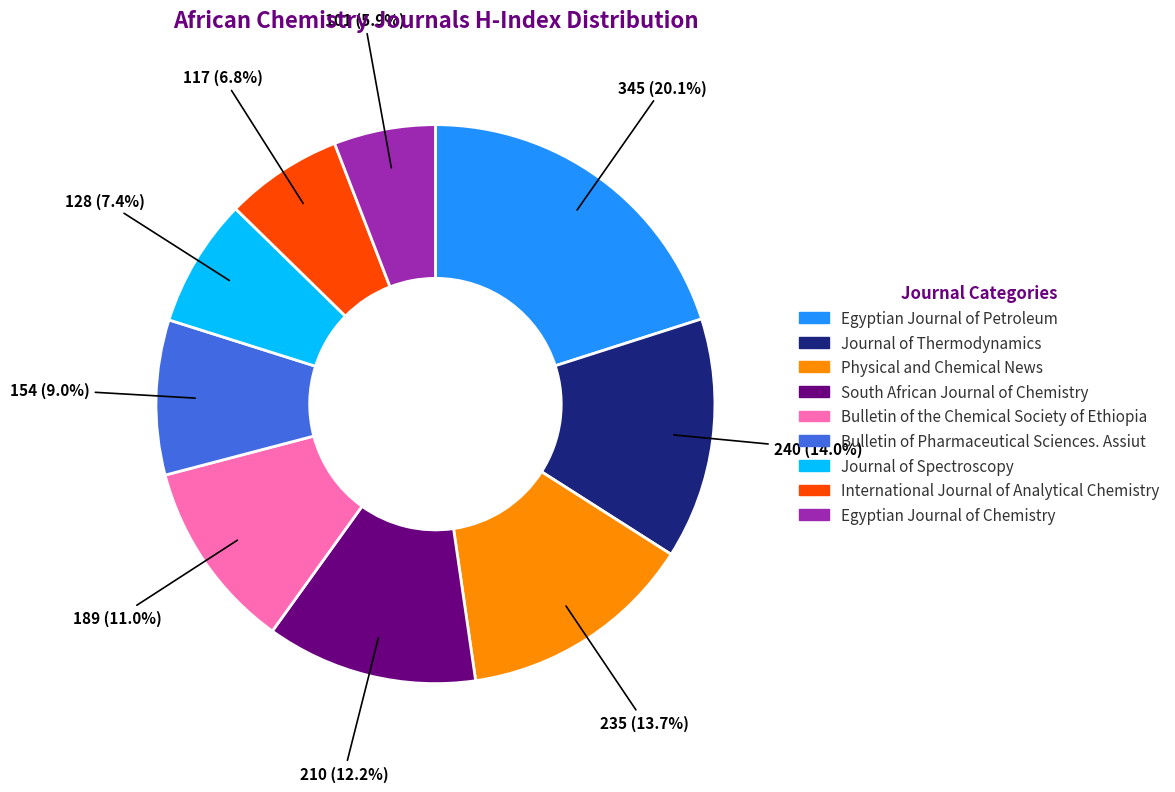

Is there any slice that represents more than half of the pie?

No